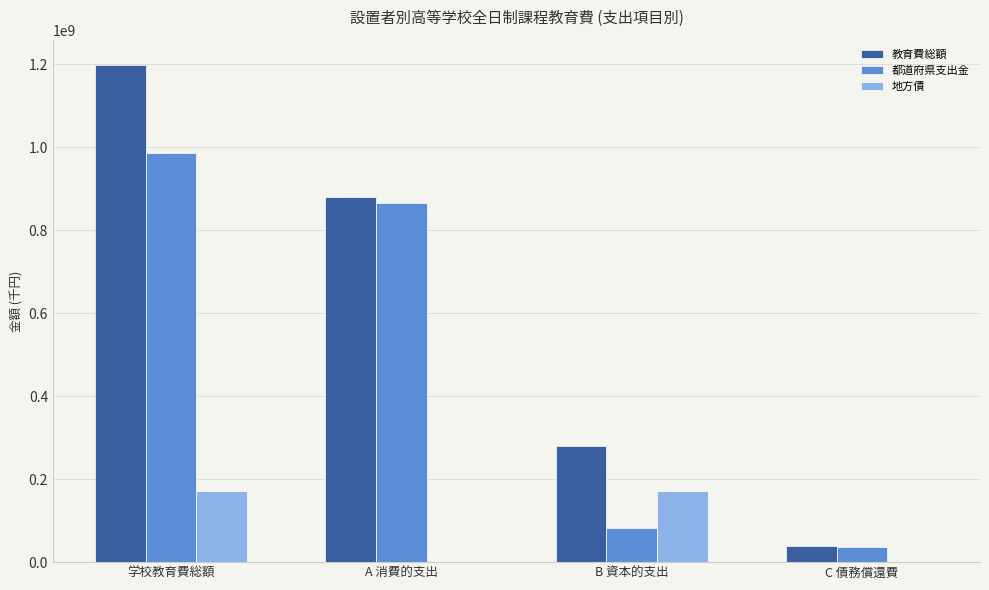

What is the sum of all 都道府県支出金 values?

1970341010